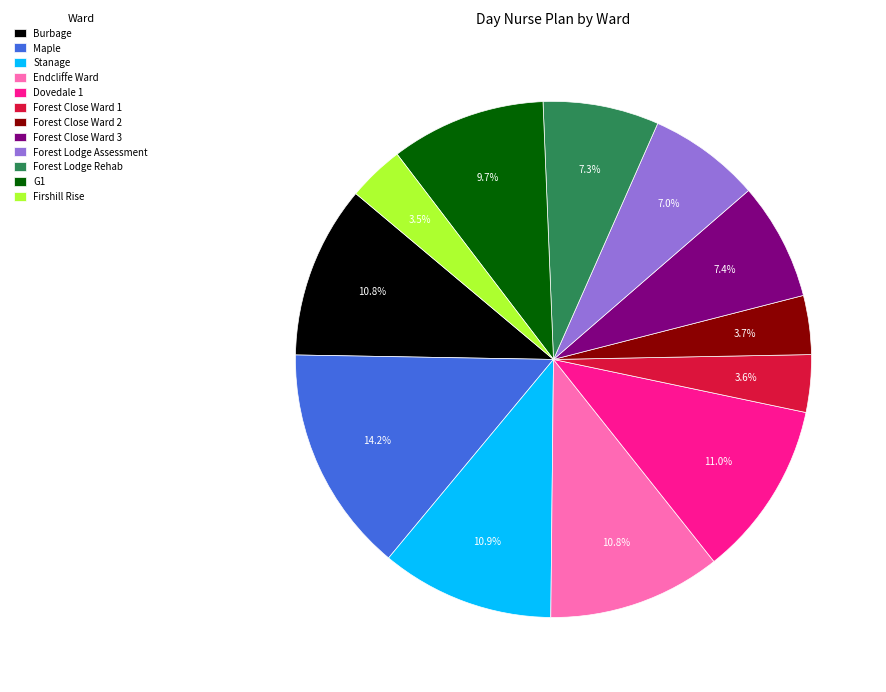

What is the ratio of the value at Firshill Rise to the value at Dovedale 1?

0.3